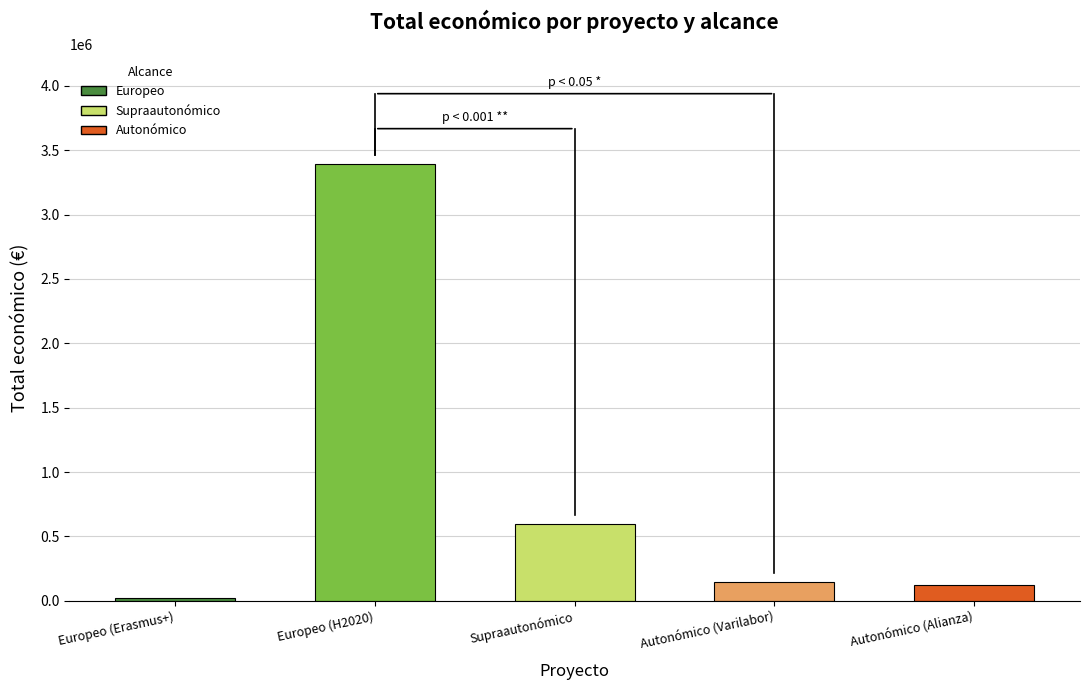

Which label corresponds to the largest value in the chart?

Europeo (H2020)